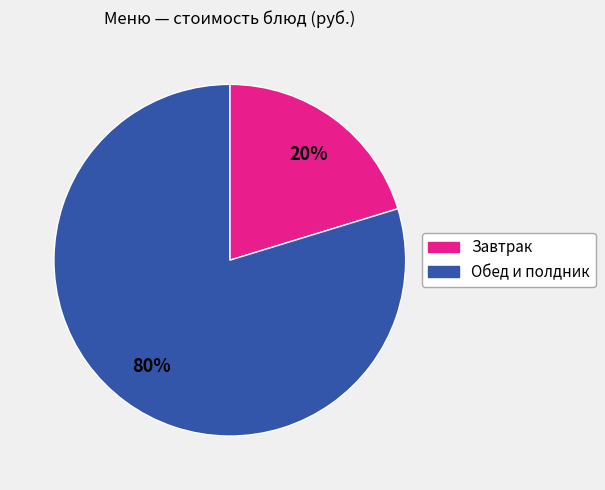

To the nearest percent, what is the average slice percentage?

50%